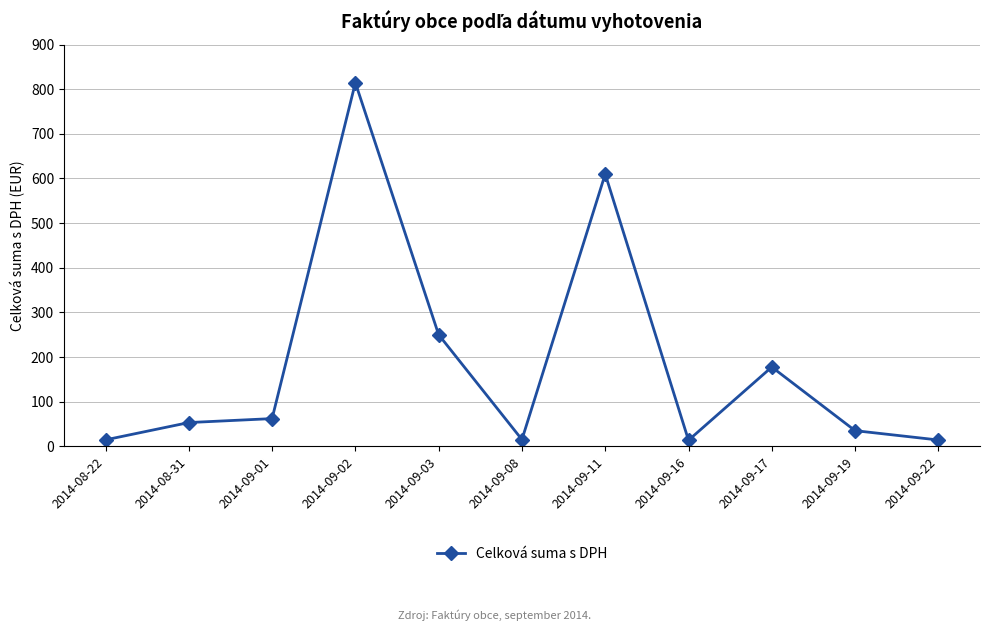

Does the chart display data point markers on the line(s)?

Yes